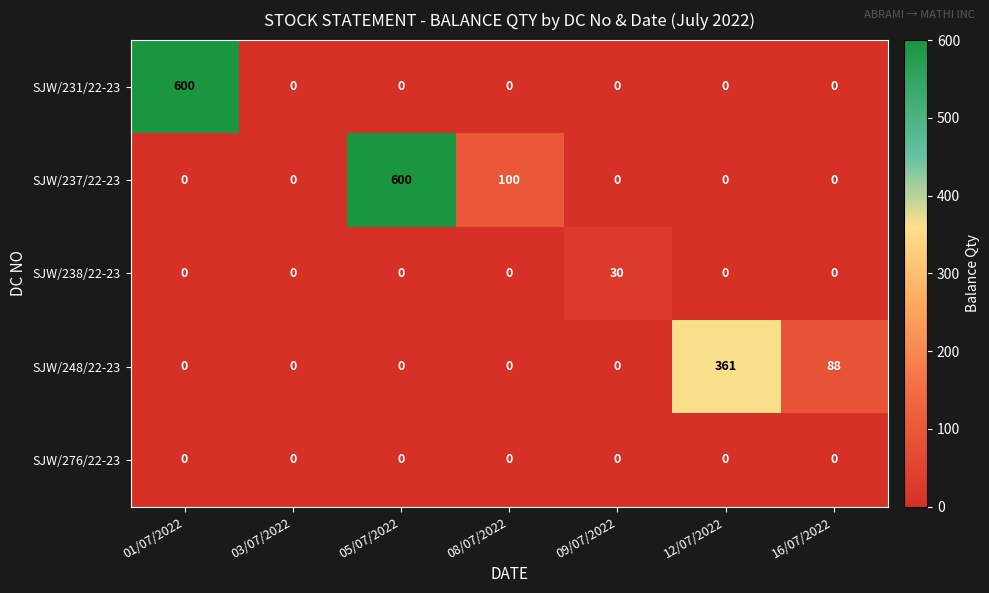

How many SJW/237/22-23 values are between 0 and 100?

6